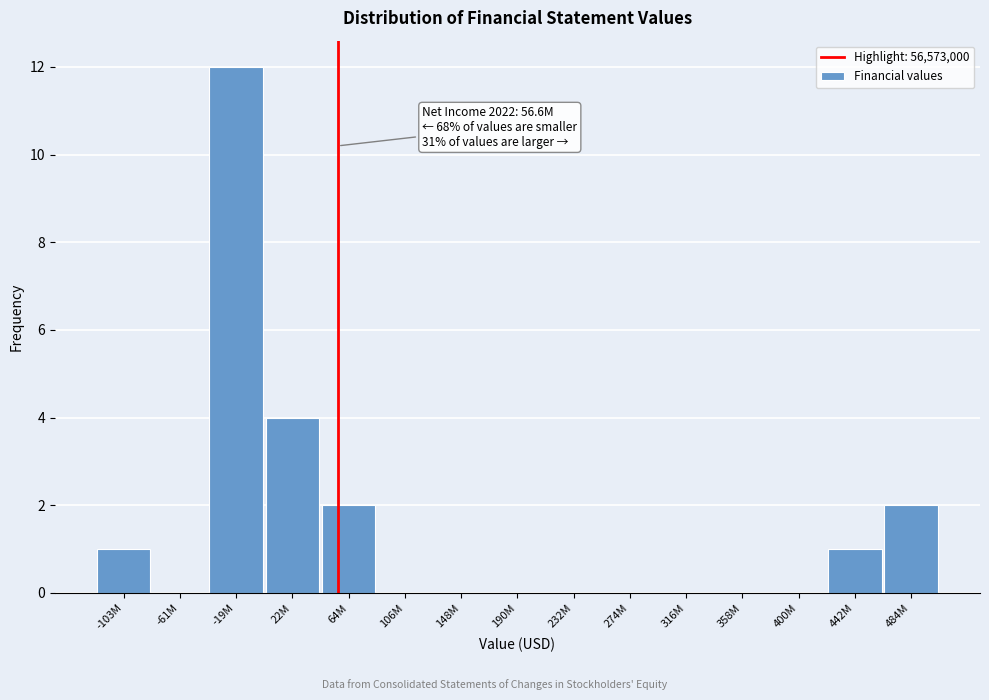

Reading left to right, extract all data points from this chart.

-103M=1	-61M=0	-19M=12	22M=4	64M=2	106M=0	148M=0	190M=0	232M=0	274M=0	316M=0	358M=0	400M=0	442M=1	484M=2